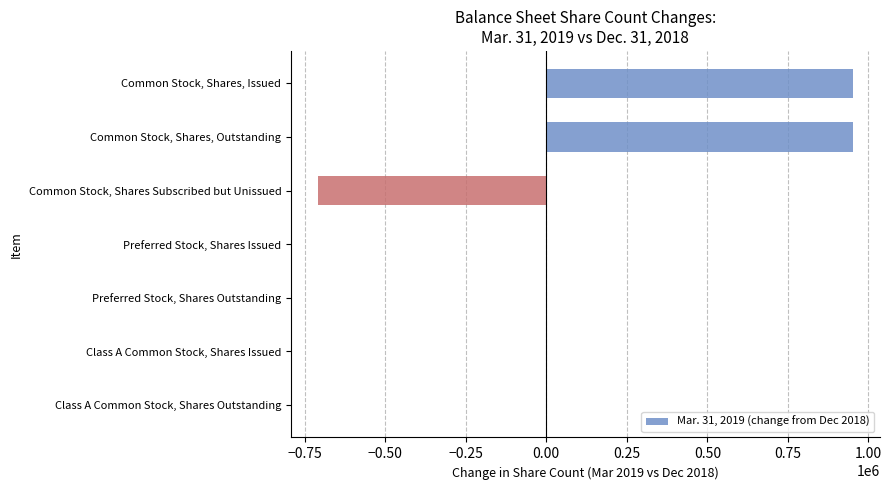

What value does the data have at Common Stock, Shares, Outstanding?

951250